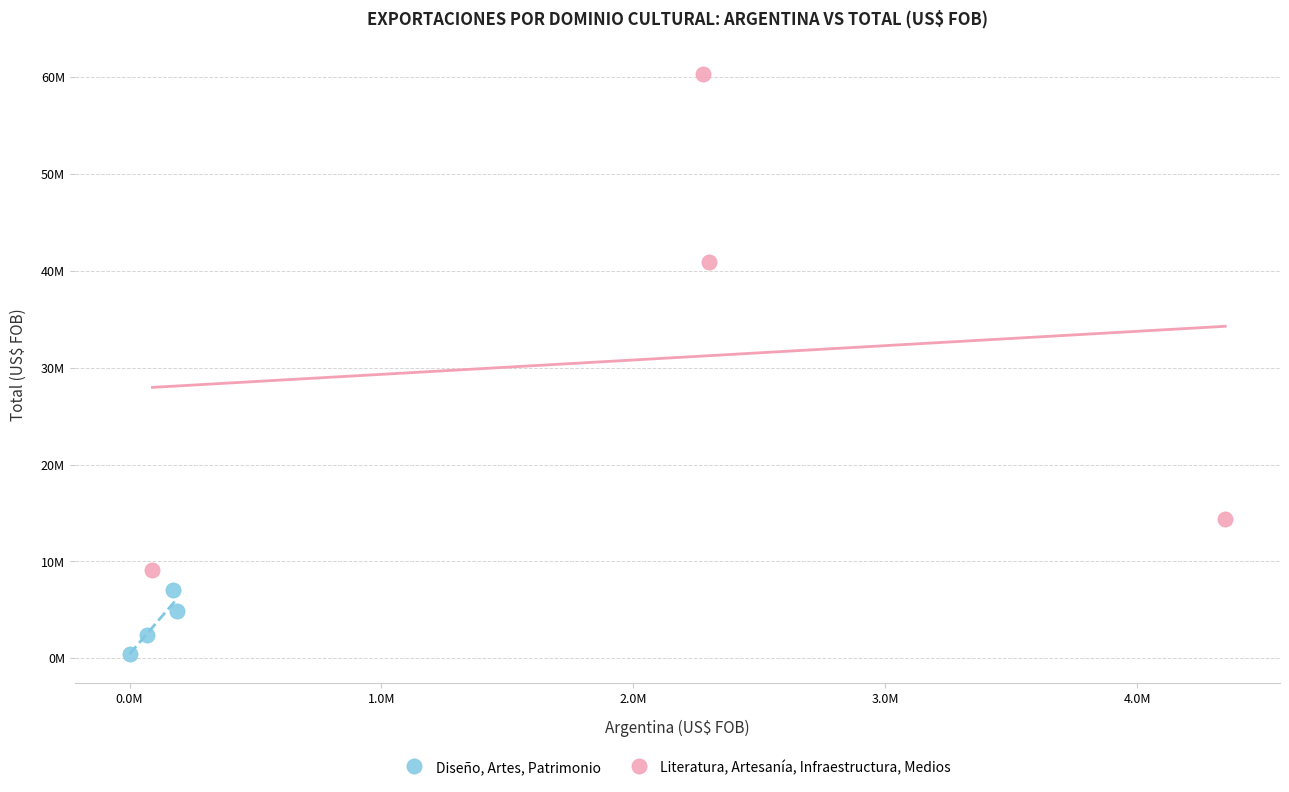

Which series reaches the minimum Y coordinate?

Diseño, Artes, Patrimonio